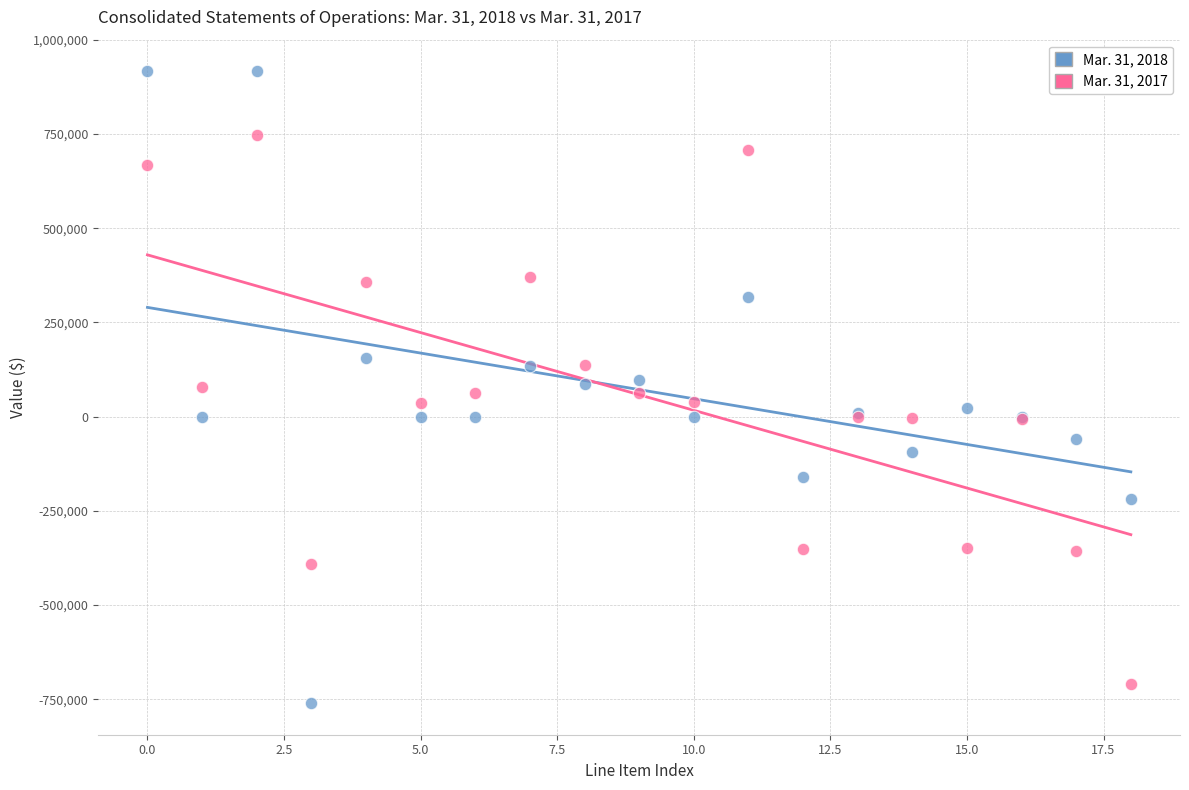

Which series has the largest Y range (max minus min)?

Mar. 31, 2018